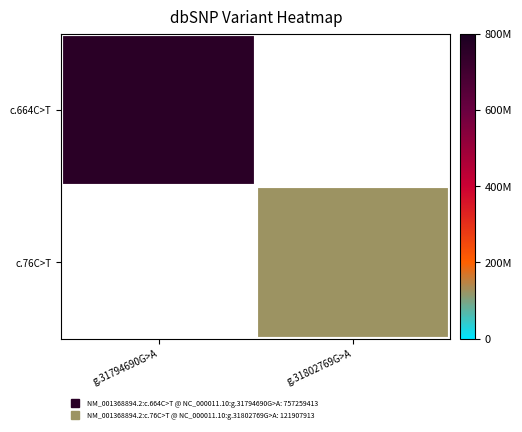

At g.31794690G>A, list the series in order from smallest to largest.

c.664C>T, c.76C>T